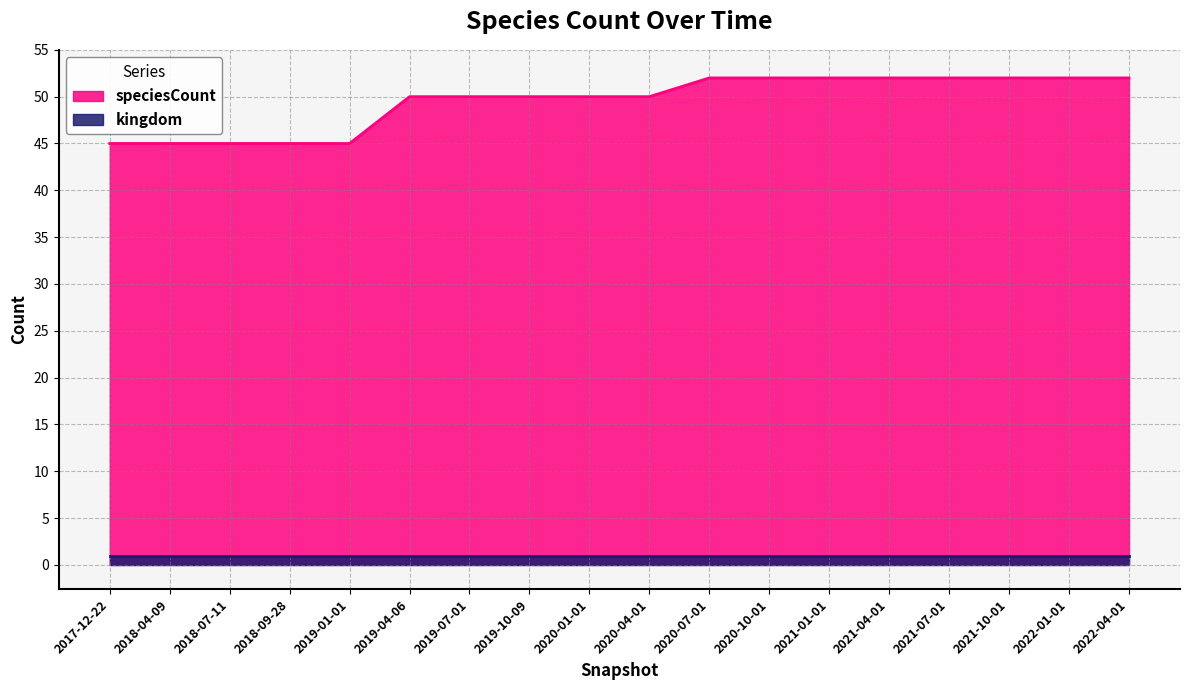

What is the change in value from 2018-09-28 to 2020-07-01?

+7